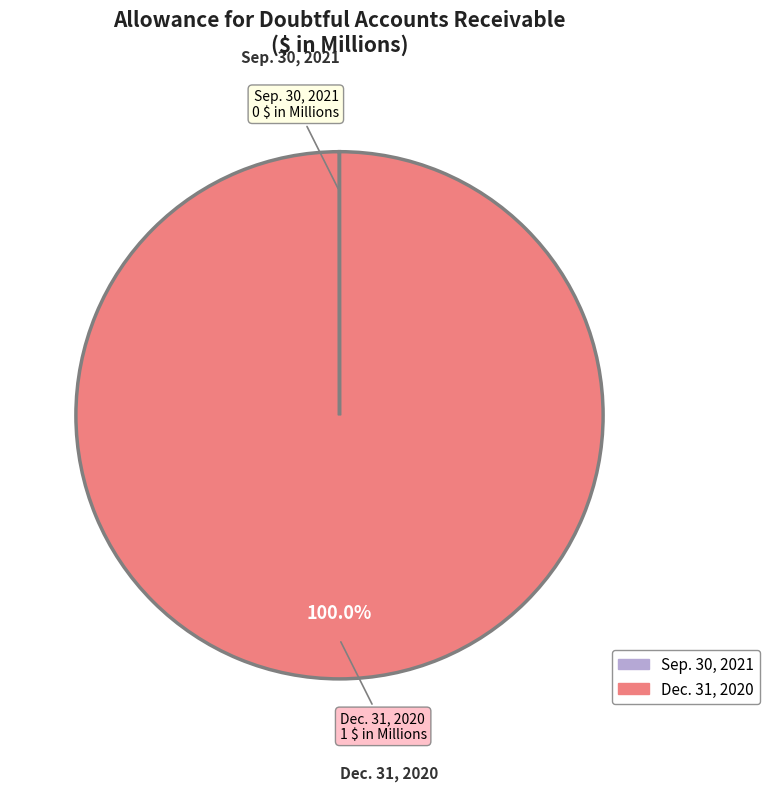

Which category has the biggest portion of the pie?

Dec. 31, 2020